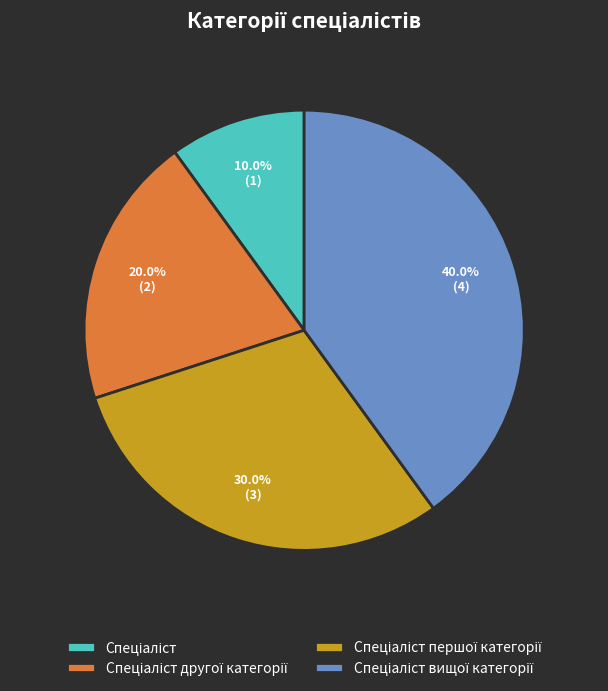

Is there any slice that represents more than half of the pie?

No